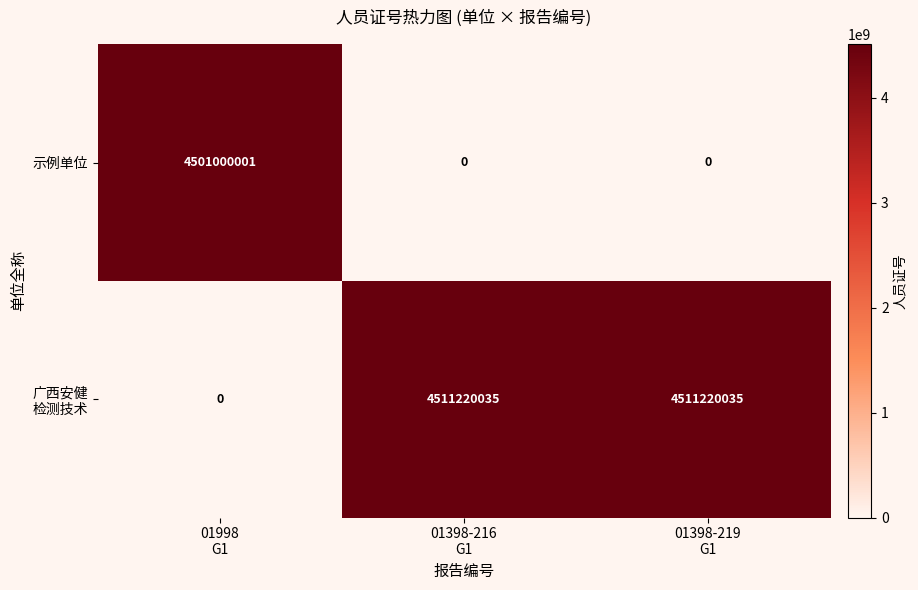

What is the maximum value shown in the chart?

4511220035